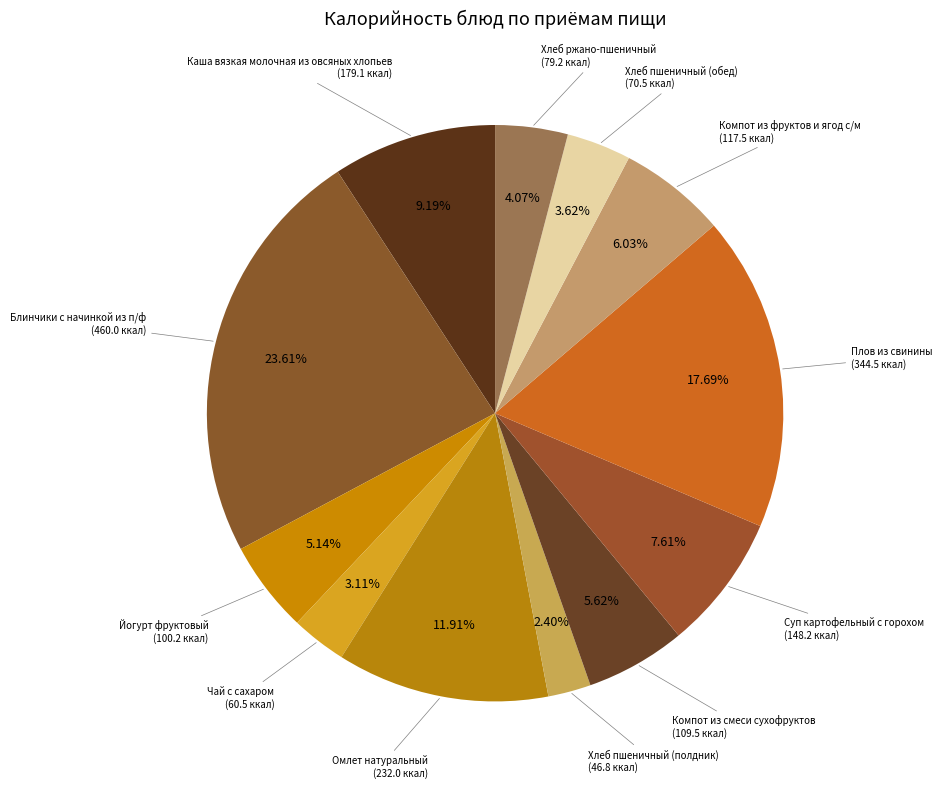

To the nearest percent, what is the average slice percentage?

8%